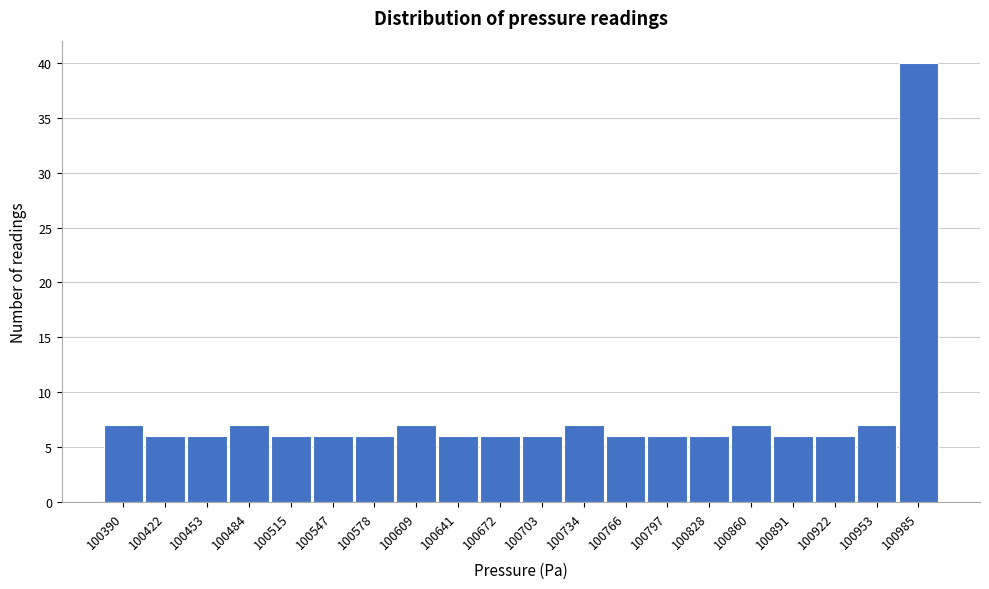

Reading right to left, list all the values displayed in this chart.

40	7	6	6	7	6	6	6	7	6	6	6	7	6	6	6	7	6	6	7